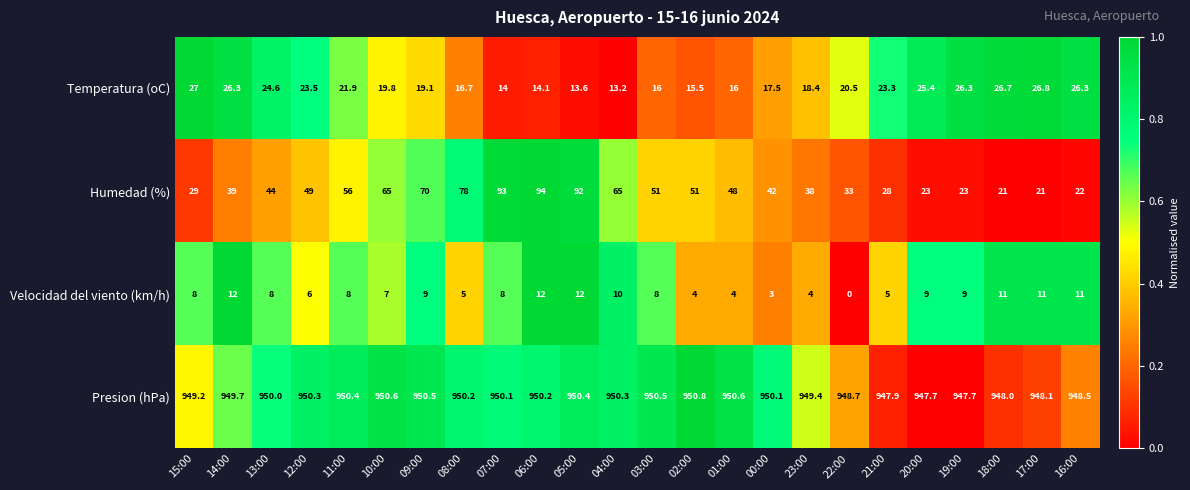

The value of Temperatura (oC) at 05:00 is 6.7. True or false?

False